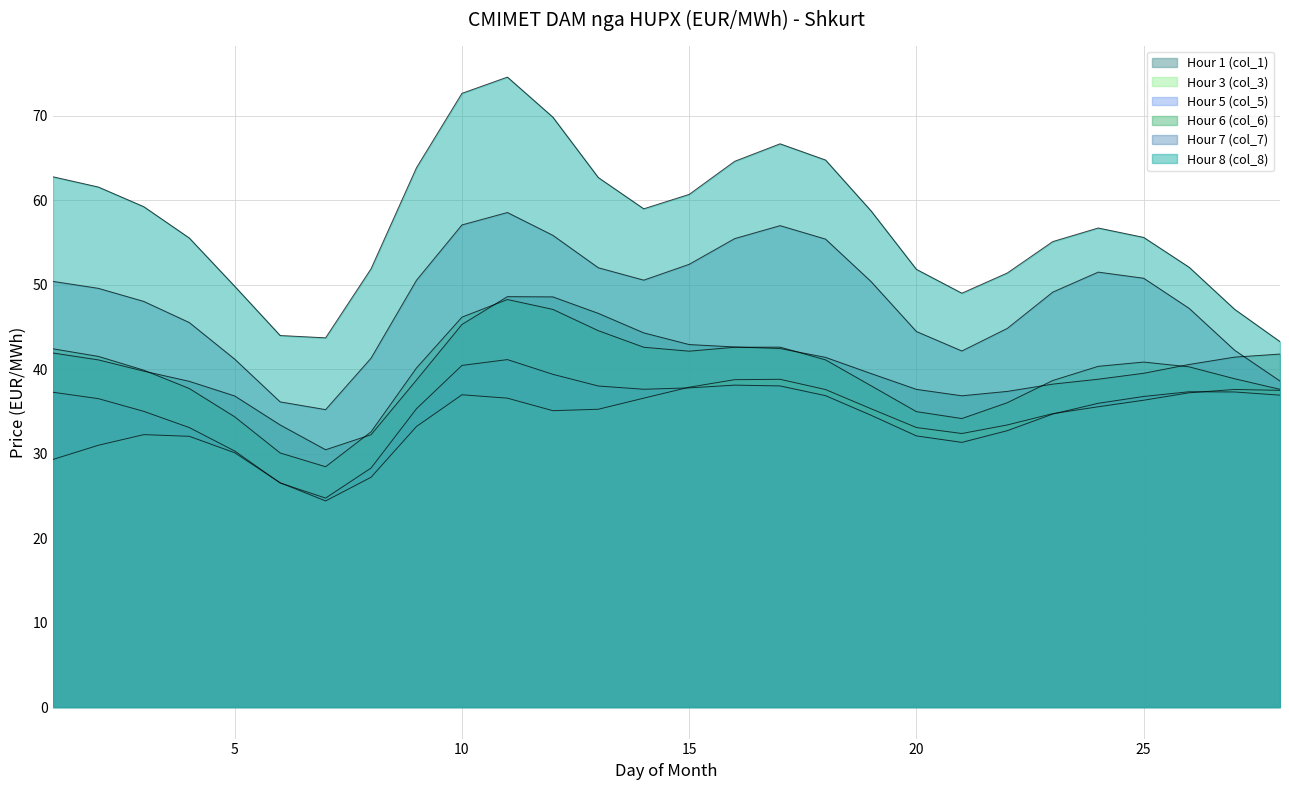

At which label does Hour 3 (col_3) first exceed 36?

1